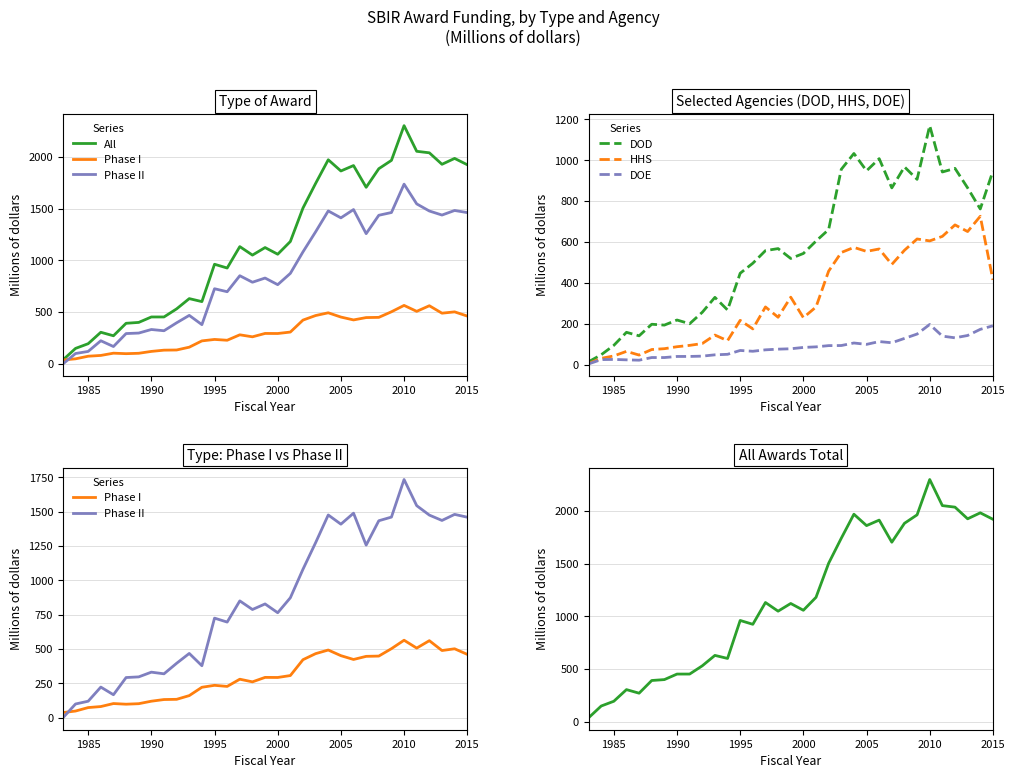

The value of DOD at 1995 is 200.3. True or false?

False